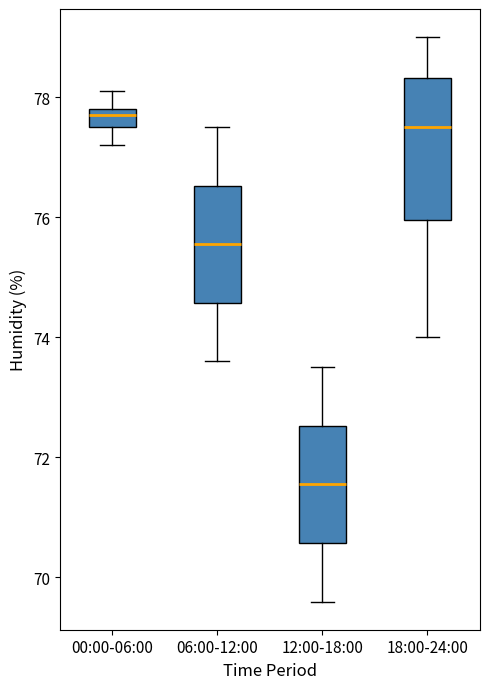

Which box has the highest median line?

00:00-06:00